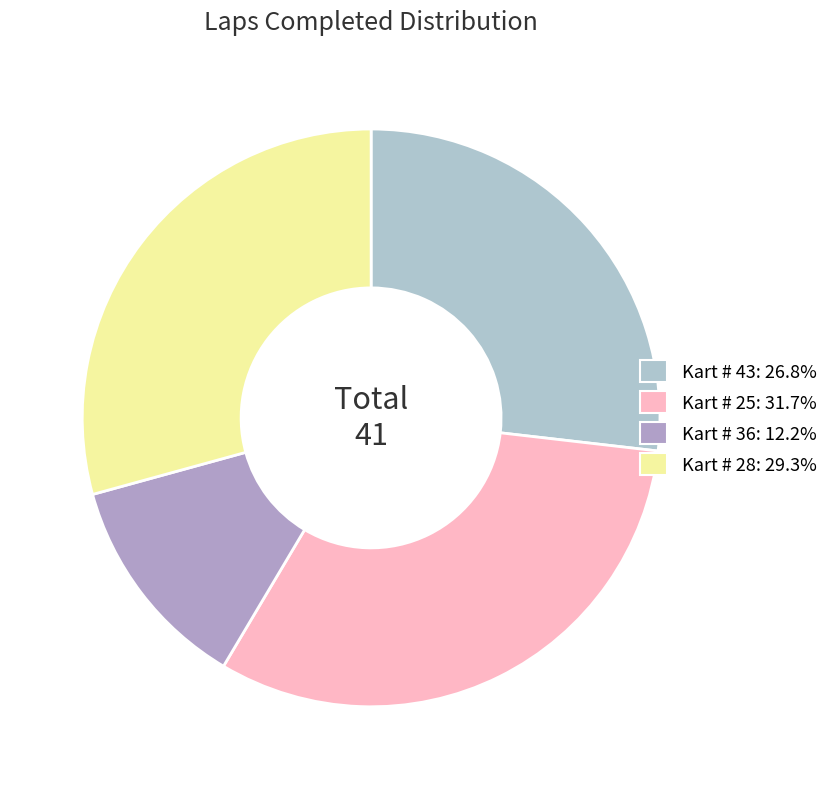

Approximately how many times larger is the value at Kart # 28 compared to Kart # 36?

2.4